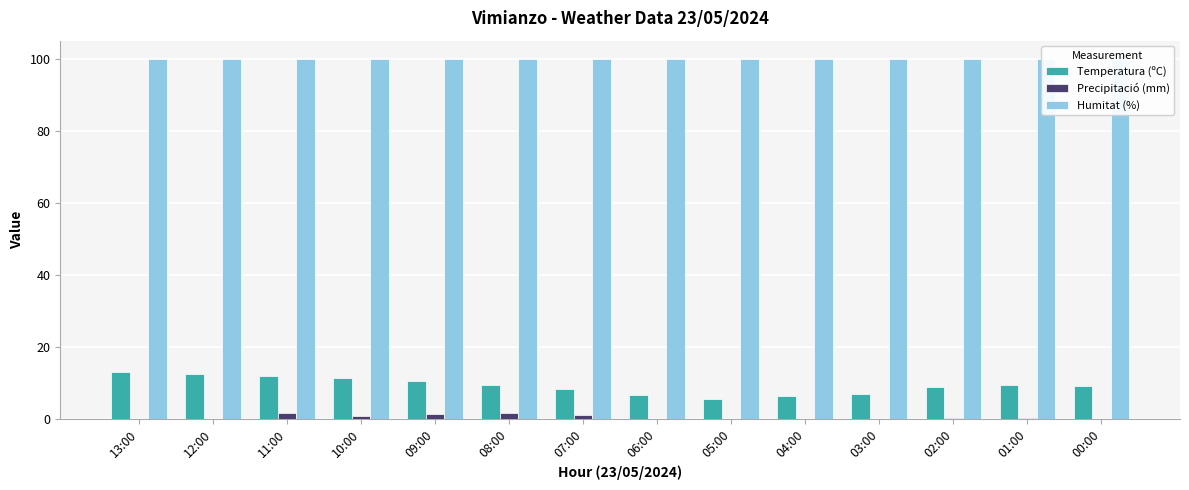

Which series changed the most between 12:00 and 04:00?

Temperatura (ºC)